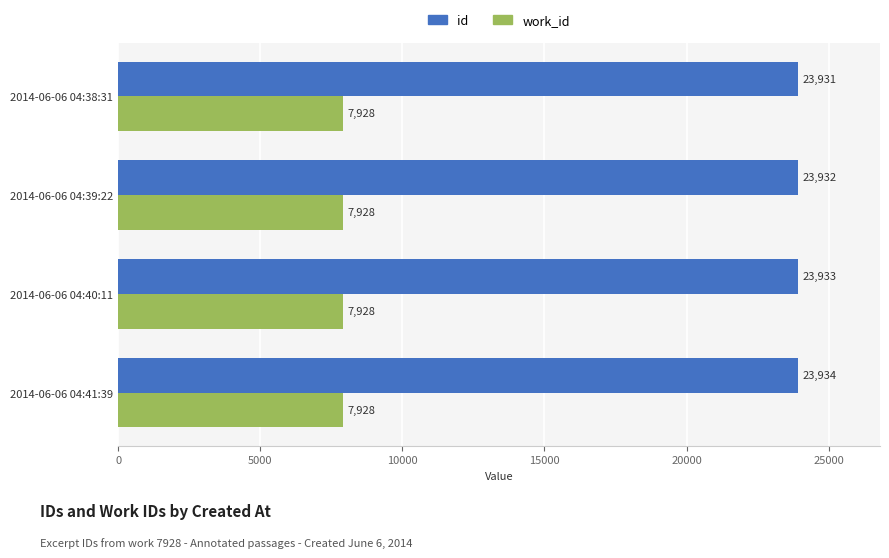

List the labels in order of id value, largest first.

2014-06-06 04:41:39, 2014-06-06 04:40:11, 2014-06-06 04:39:22, 2014-06-06 04:38:31